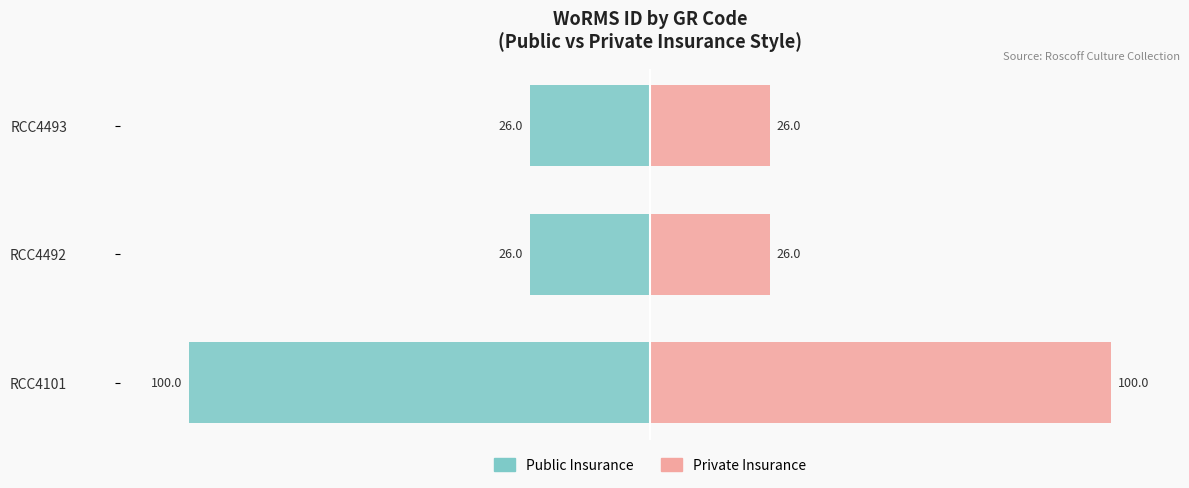

The Public Insurance series shows -26.0 at RCC4492. True or false?

True